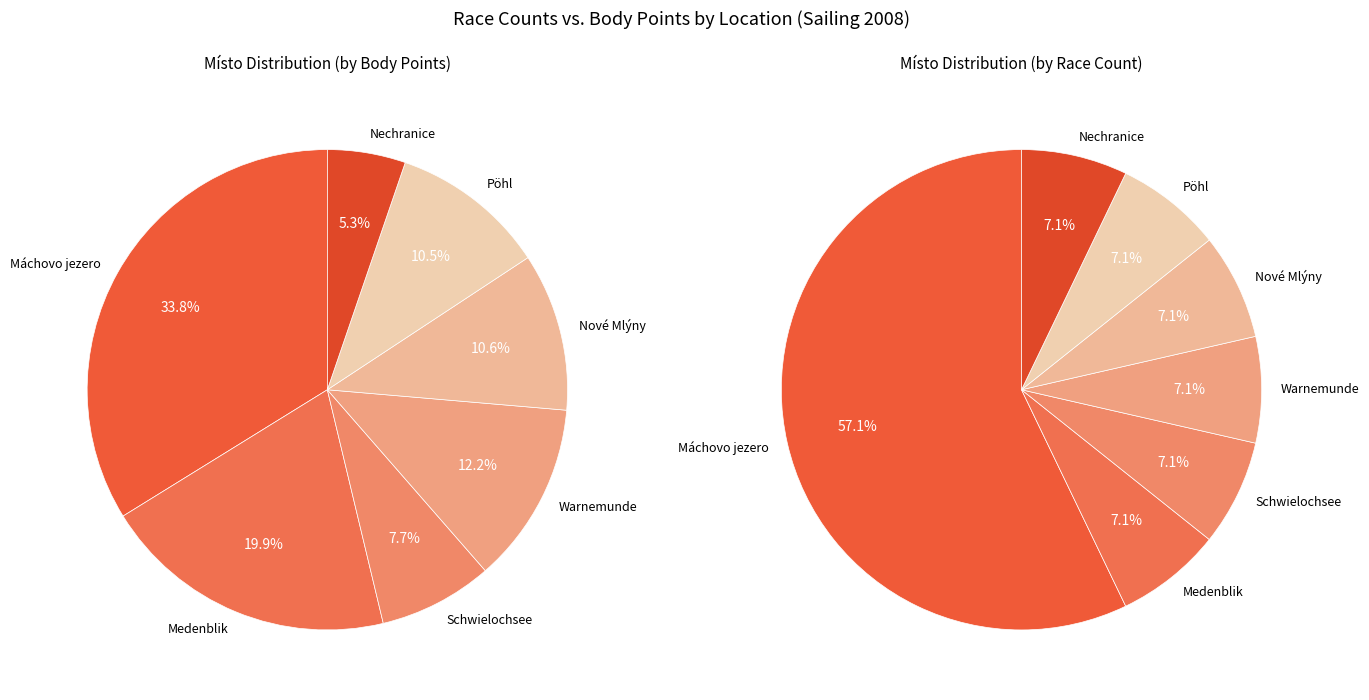

True or false: Medenblik accounts for 7% of the total.

True